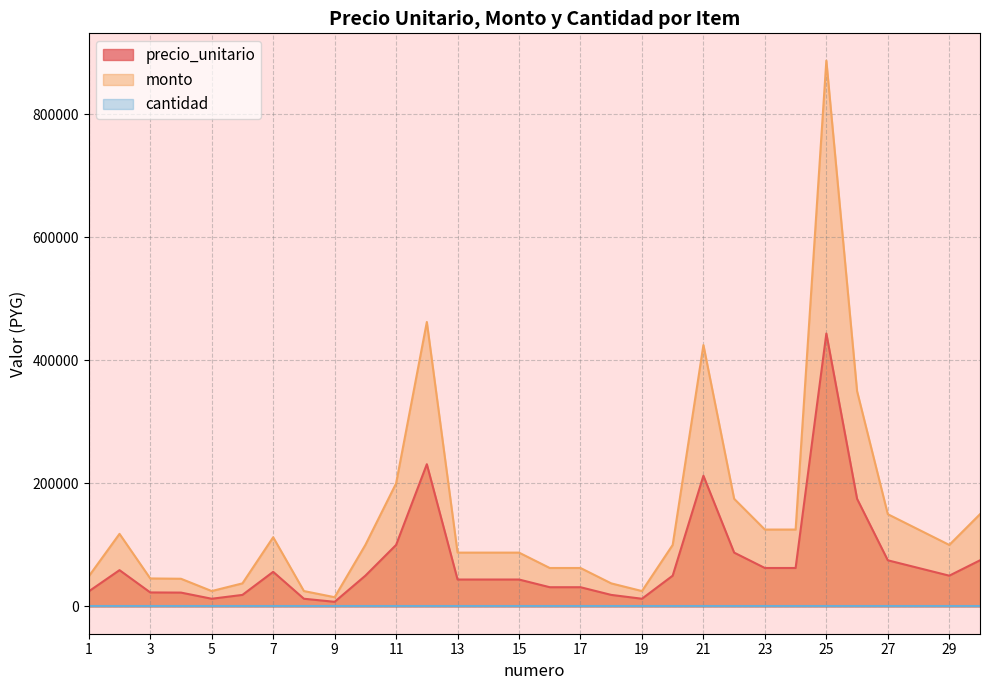

The precio_unitario series shows 37250 at 3. True or false?

False